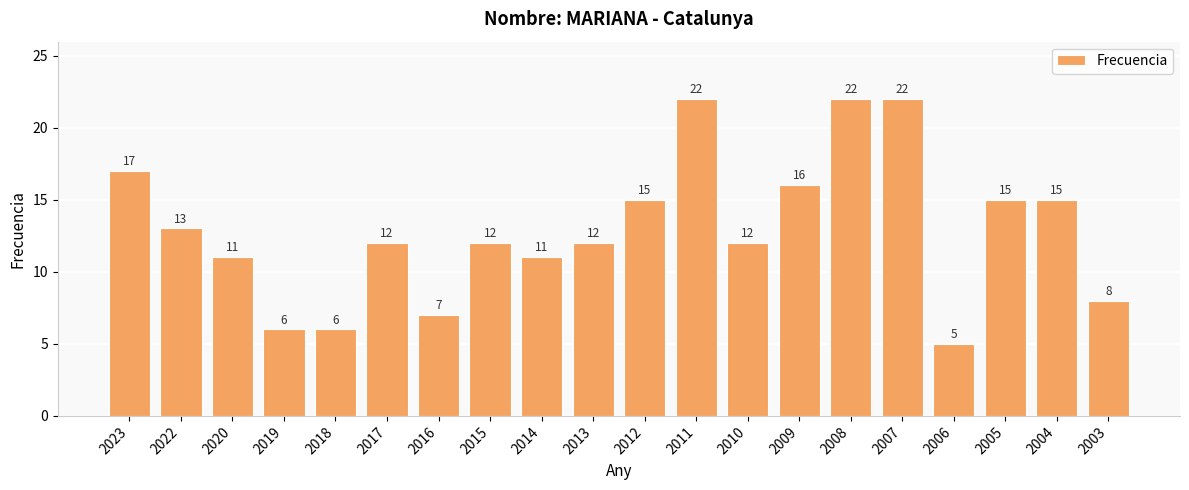

Is it true that the value at 2023 is 17?

True